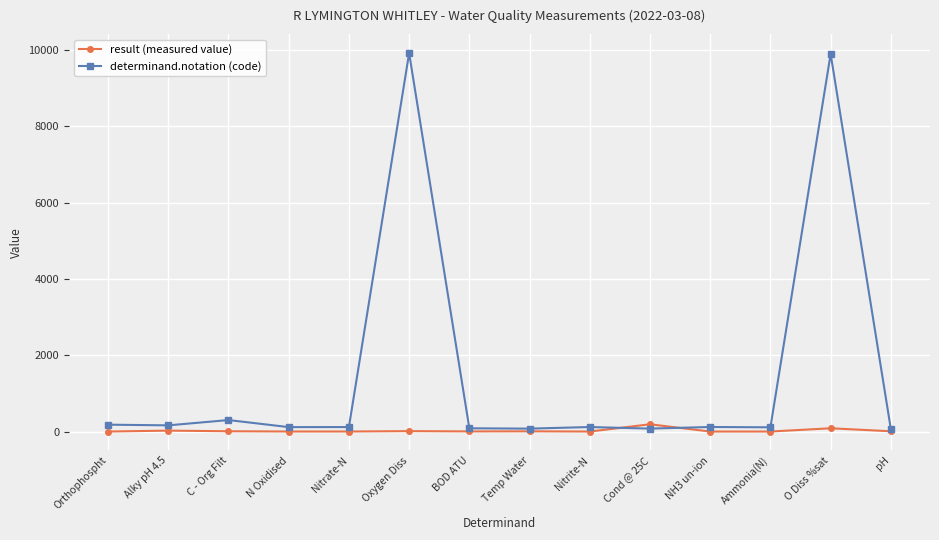

Rank the series by their maximum value, from lowest to highest.

result (measured value), determinand.notation (code)